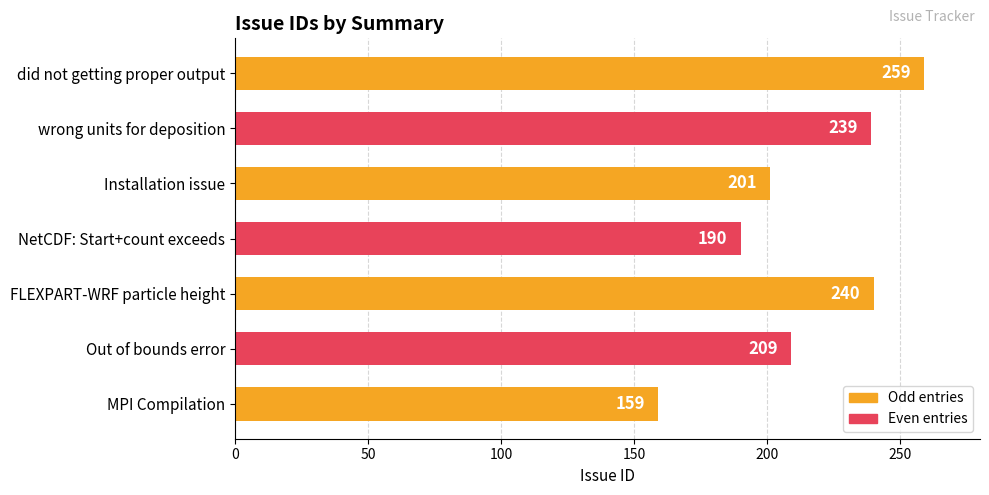

Reading bottom to top, transcribe all the data shown in this chart.

MPI Compilation=159	Out of bounds error=209	FLEXPART-WRF particle height=240	NetCDF: Start+count exceeds=190	Installation issue=201	wrong units for deposition=239	did not getting proper output=259